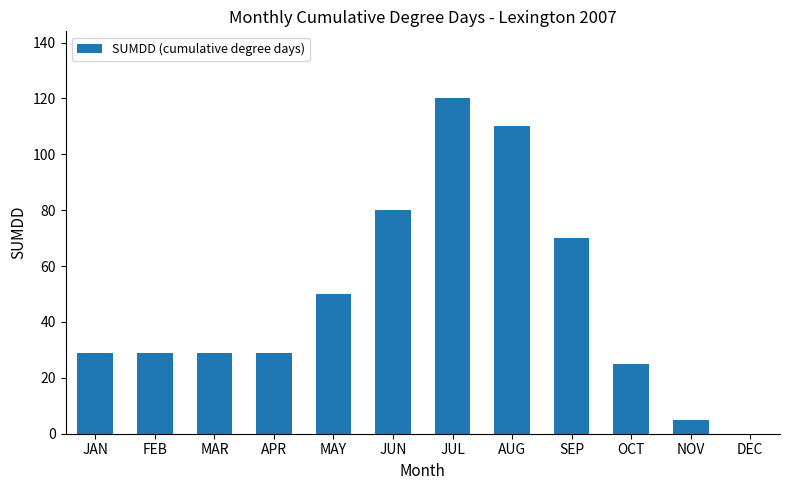

Approximately how many times larger is the value at JUL compared to FEB?

4.1